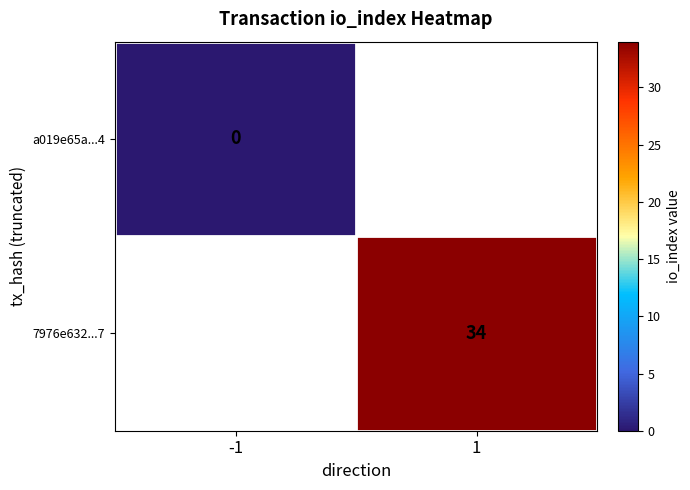

Where is a019e65a...4 nearest to the value 0?

-1